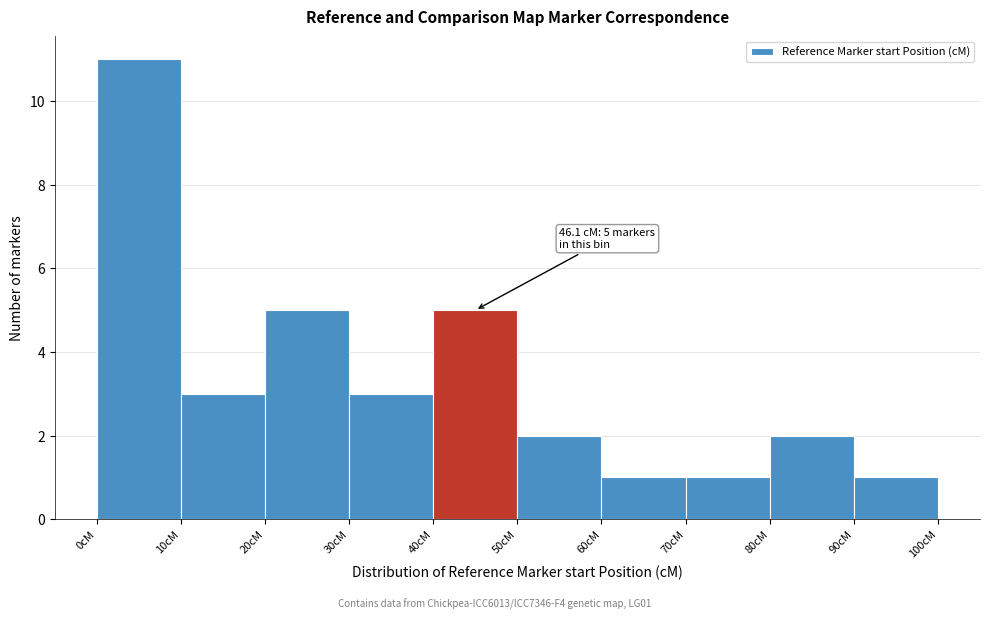

Over which range of the x-axis is the bar tallest?

0 to 10